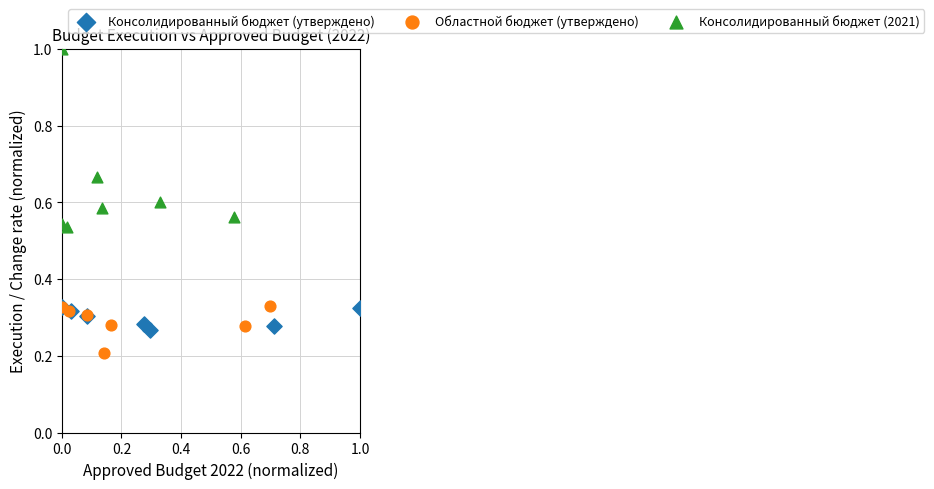

Which series contains the lowest Y value?

Областной бюджет (утверждено)